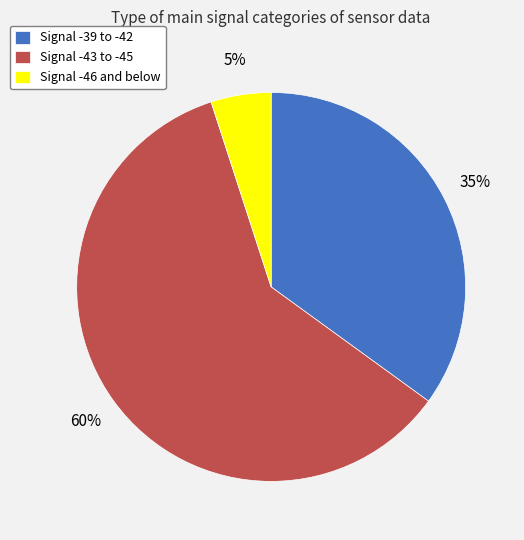

To the nearest percent, what portion does Signal -43 to -45 represent?

60%